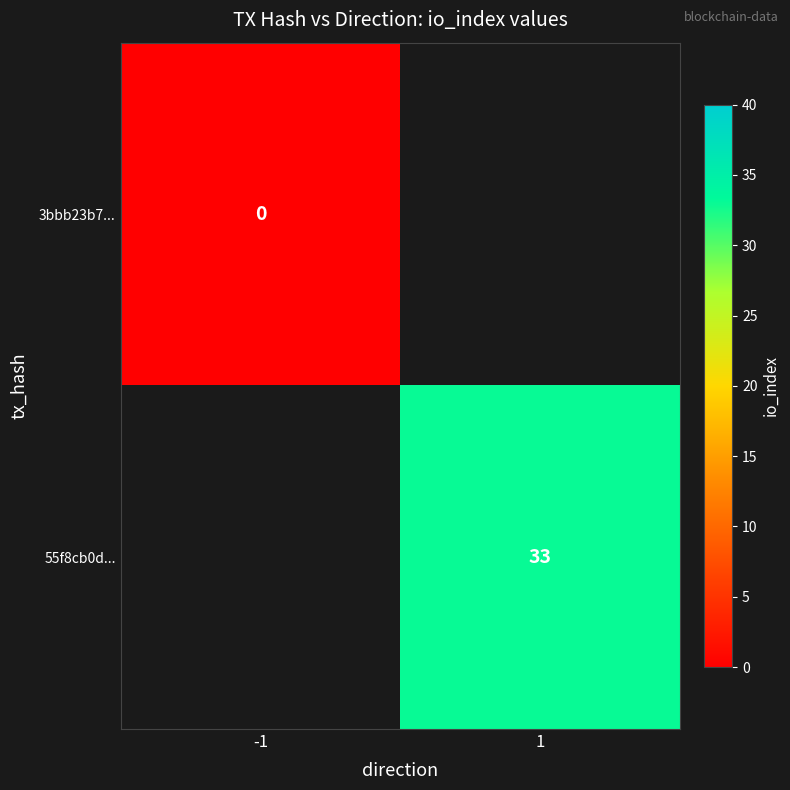

Which has a higher value, -1 or 1?

1